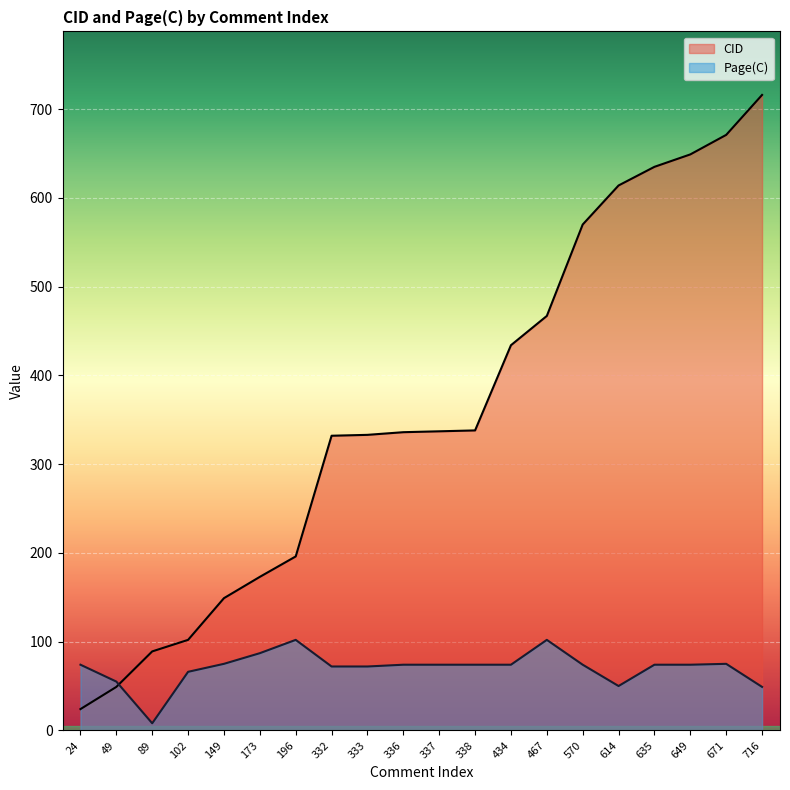

What is the minimum value shown in the chart?

8